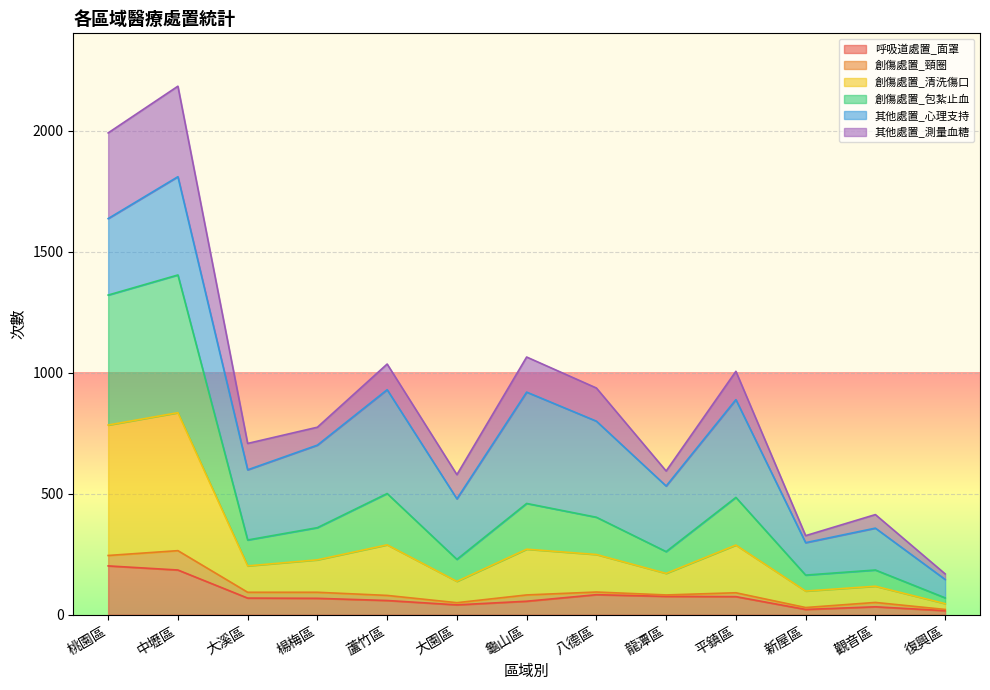

What is the maximum value for 呼吸道處置_面罩?

202